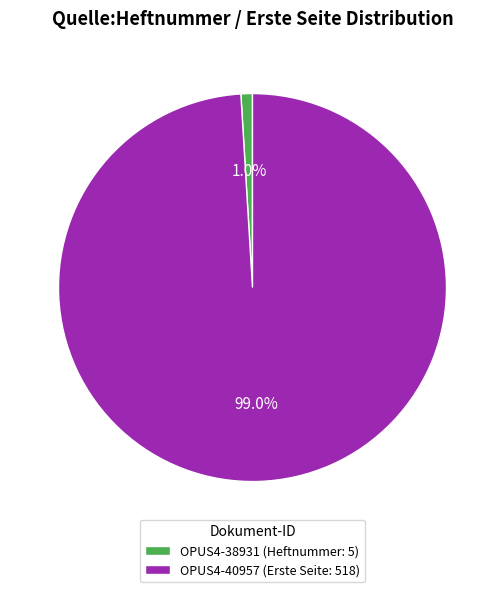

Is there a majority slice in this chart?

Yes